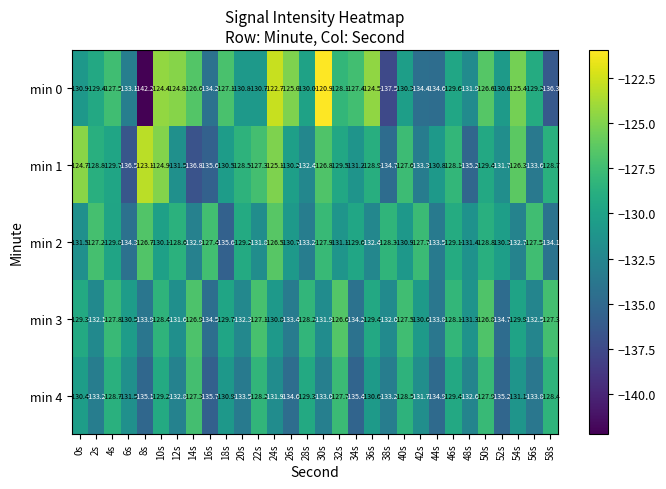

At which label is min 3 closest to -130?

54s